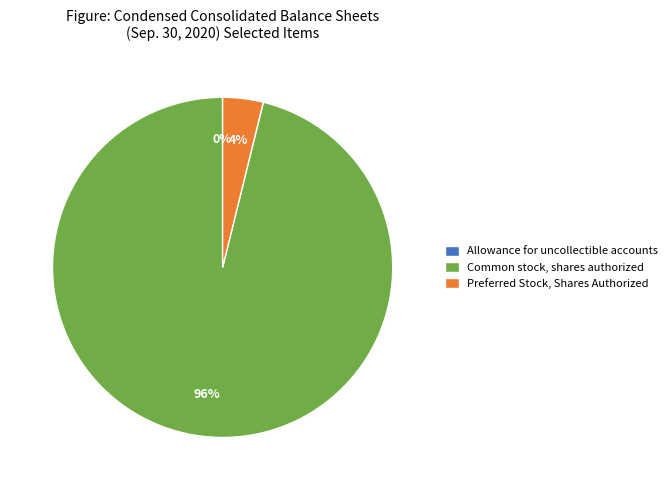

Between Preferred Stock, Shares Authorized and Common stock, shares authorized, which is larger?

Common stock, shares authorized